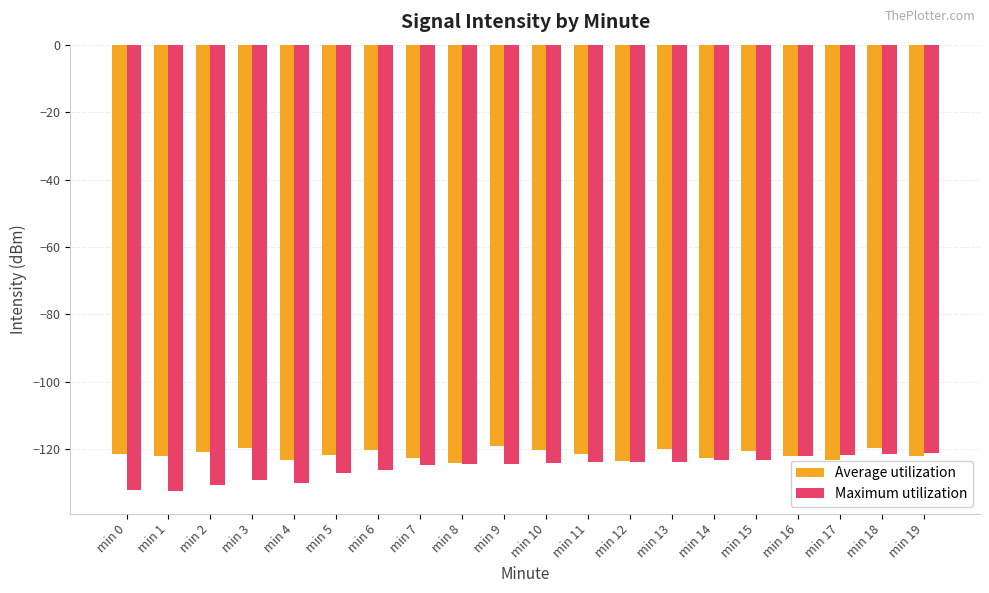

Is the value of Maximum utilization at min 2 greater than the value of Average utilization at min 11?

No